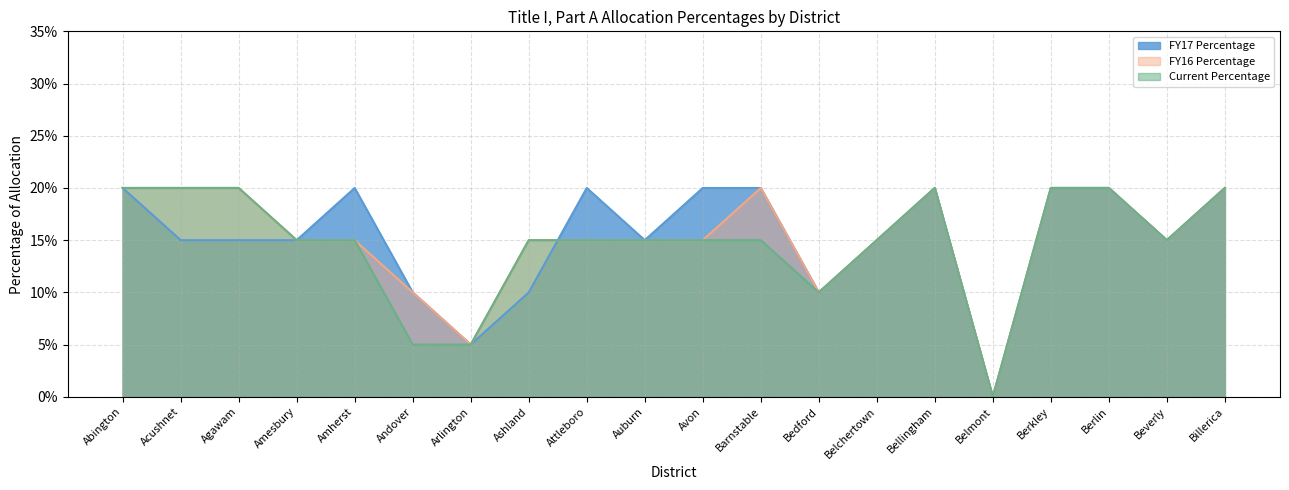

True or false: Current Percentage and FY17 Percentage cross at least once.

True